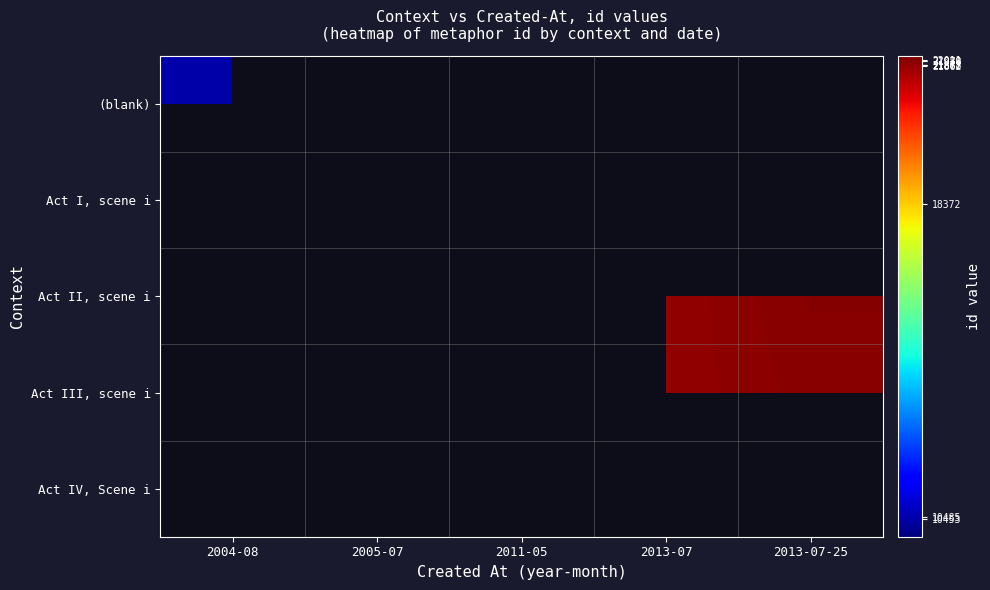

At which label does Act I, scene i reach its peak?

2004-08